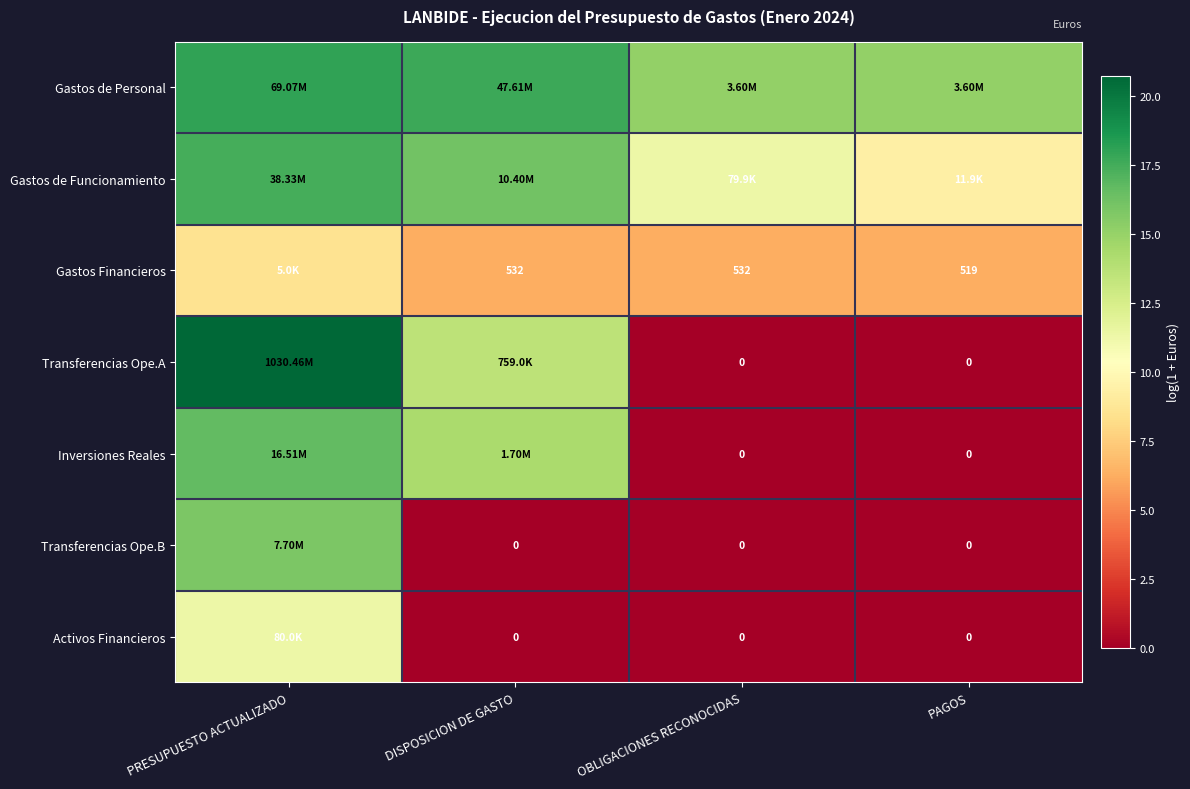

At which category does the chart reach its minimum across all series?

OBLIGACIONES RECONOCIDAS